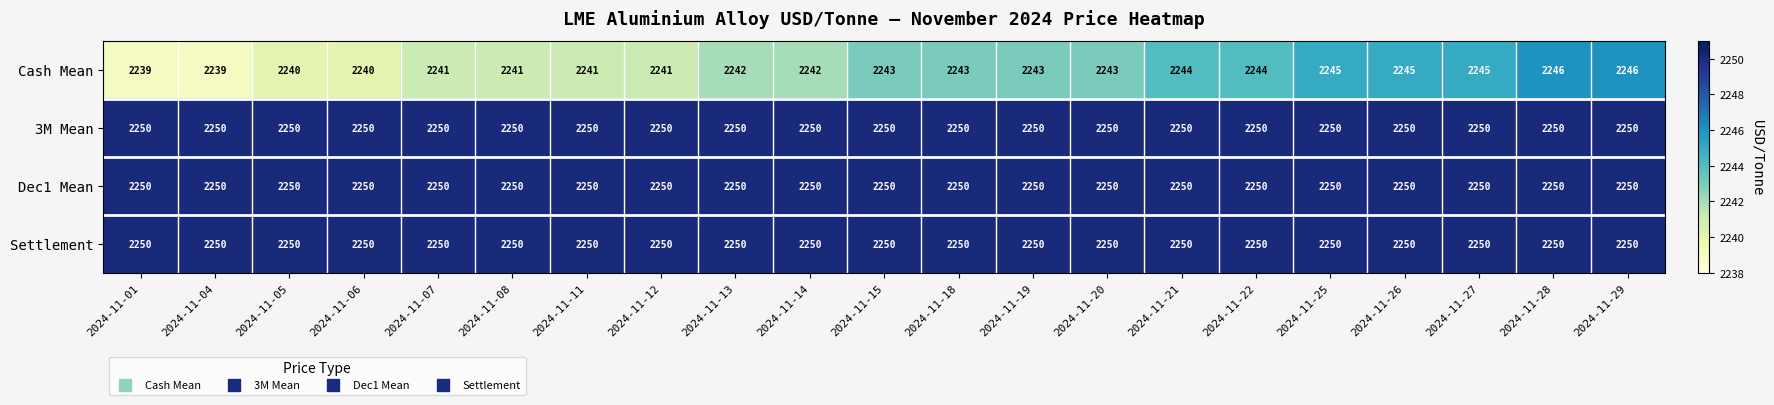

What is the difference between the second highest and second lowest values in the Cash Mean series?

7